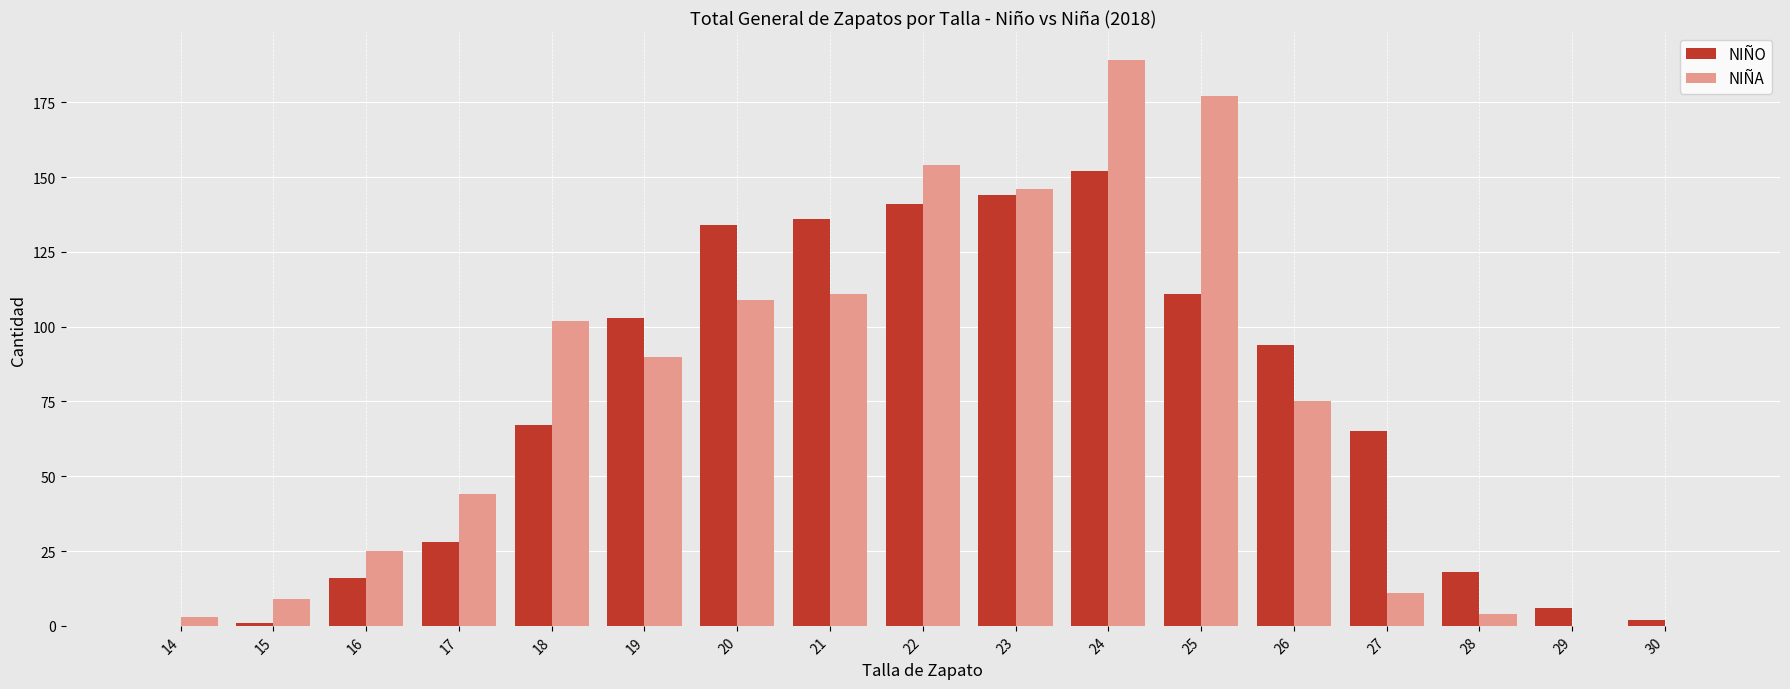

At which label does NIÑO reach its peak?

24